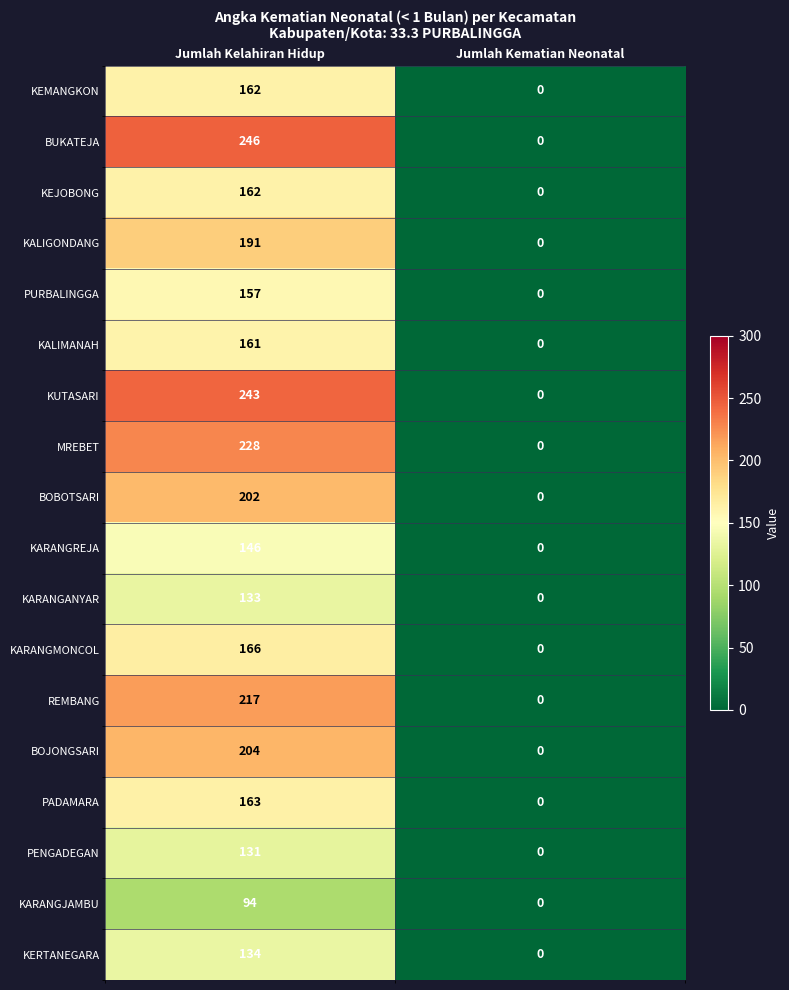

True or false: KEMANGKON has a value of 0 at Jumlah Kematian Neonatal.

True